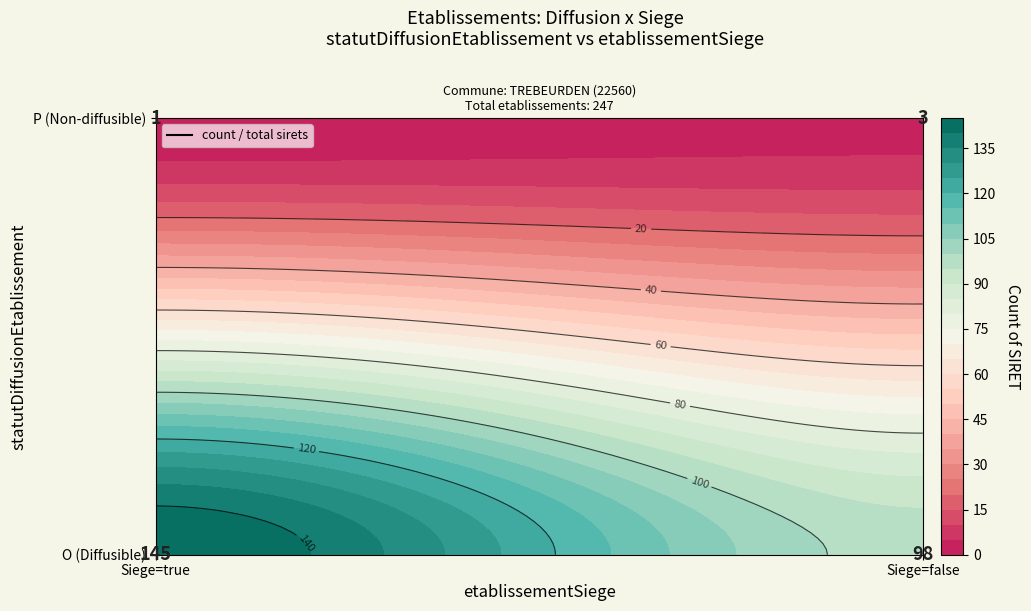

The chart shows a value of 2 at P_true. True or false?

False